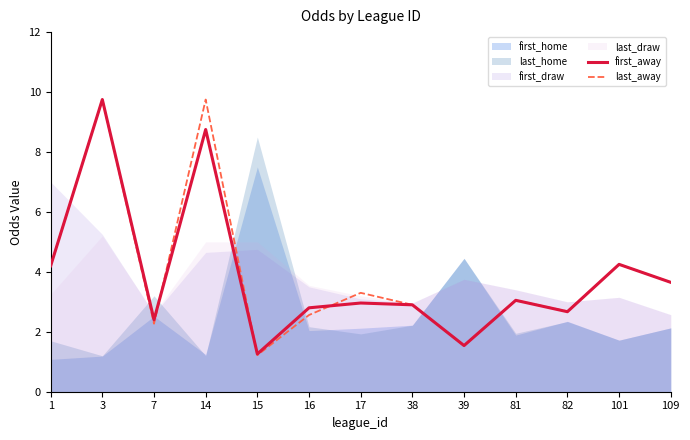

Is it true that last_away equals 2.6 at 16?

True